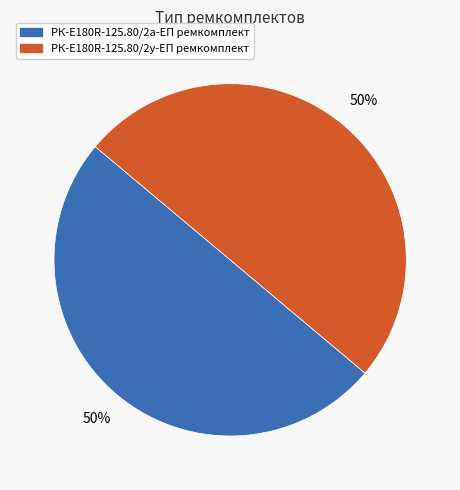

True or false: РК-E180R-125.80/2а-ЕП ремкомплект accounts for 50% of the total.

True